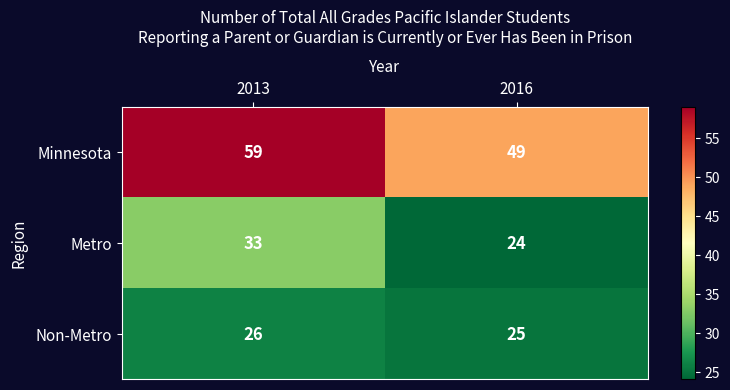

At which category does the chart reach its minimum across all series?

2016